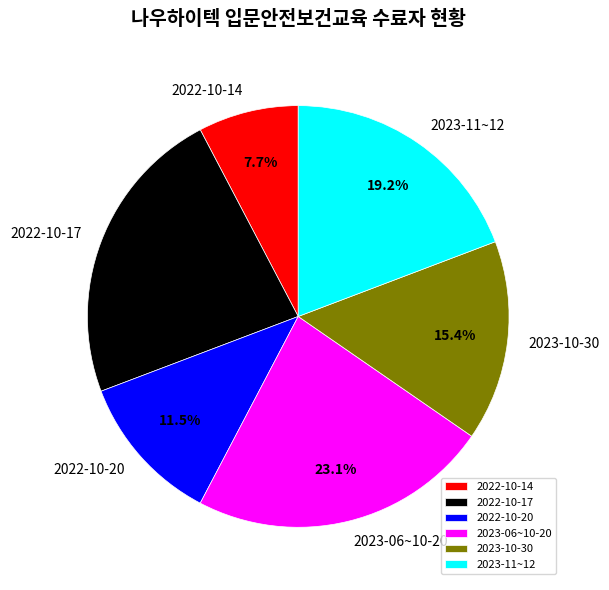

Which category has the smallest portion of the pie?

2022-10-14